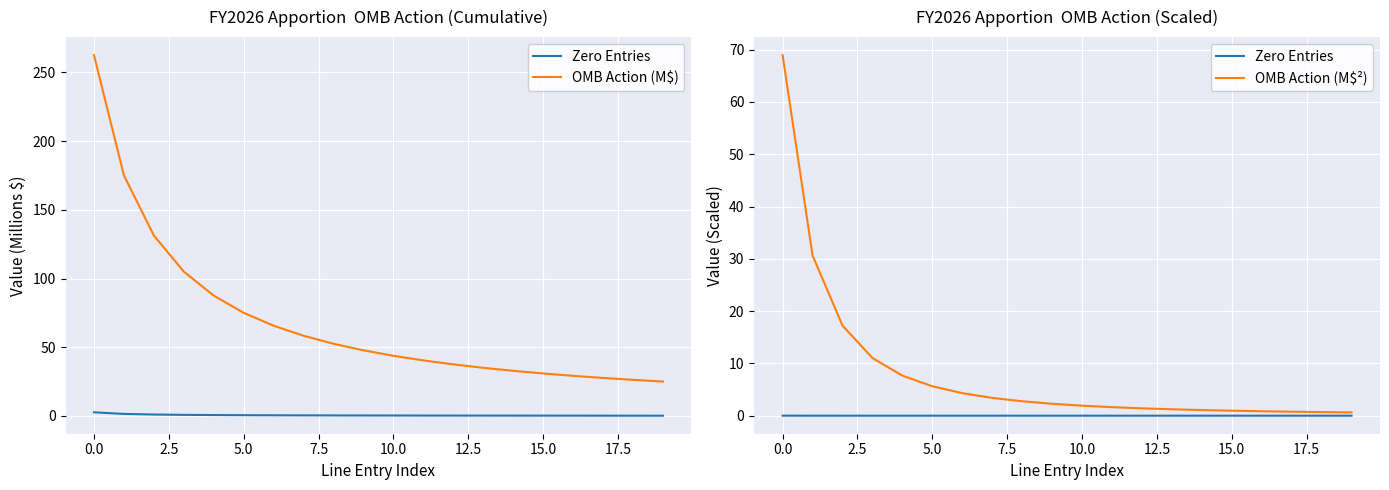

What is the lowest value of the OMB Action (M$) series?

25.0